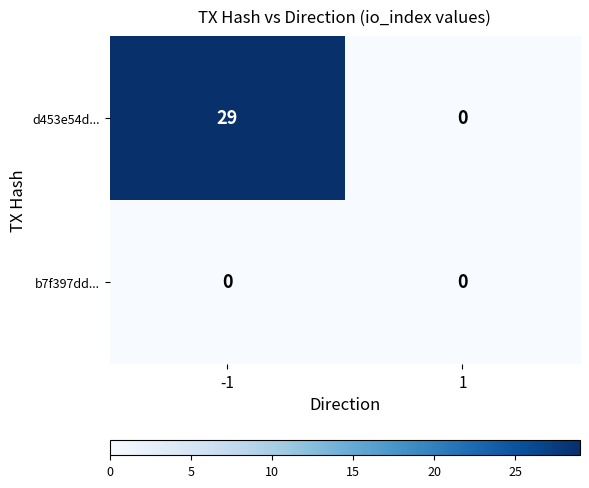

Rank the categories by d453e54d... value from highest to lowest.

-1, 1